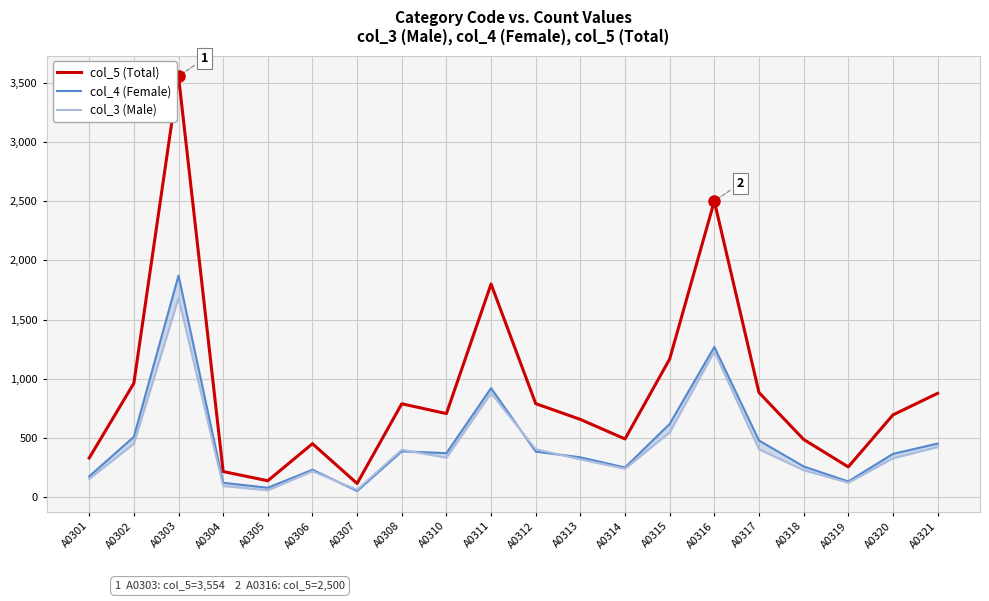

At which category does col_3 (Male) reach its first local peak?

A0303